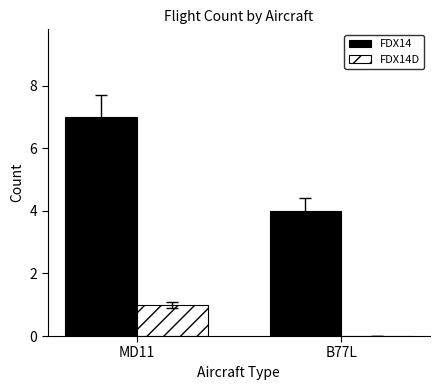

What is the sum of all FDX14 values?

11